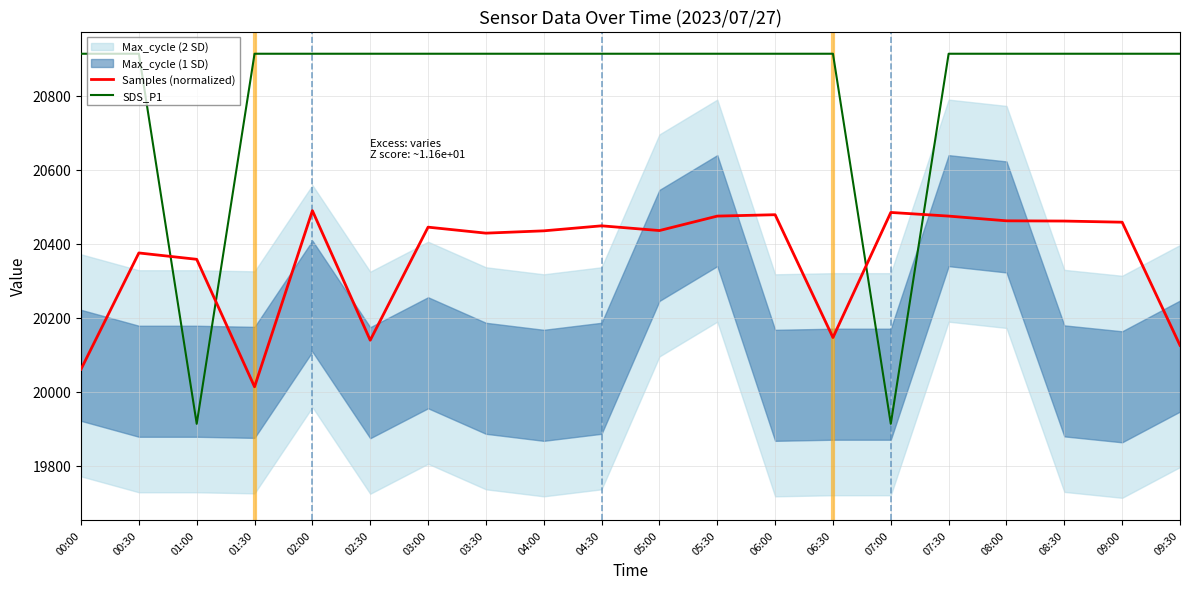

Reading left to right, list all the values displayed in this chart.

Samples (normalized): 00:00=20061.6	00:30=20375.7	01:00=20358.5	01:30=20014.0	02:00=20490.0	02:30=20139.9	03:00=20445.4	03:30=20429.2	04:00=20435.4	04:30=20449.0	05:00=20436.2	05:30=20475.3	06:00=20479.0	06:30=20147.2	07:00=20485.2	07:30=20475.3	08:00=20462.5	08:30=20461.9	09:00=20458.8	09:30=20126.0
SDS_P1: 00:00=20914.0	00:30=20914.0	01:00=19914.0	01:30=20914.0	02:00=20914.0	02:30=20914.0	03:00=20914.0	03:30=20914.0	04:00=20914.0	04:30=20914.0	05:00=20914.0	05:30=20914.0	06:00=20914.0	06:30=20914.0	07:00=19914.0	07:30=20914.0	08:00=20914.0	08:30=20914.0	09:00=20914.0	09:30=20914.0